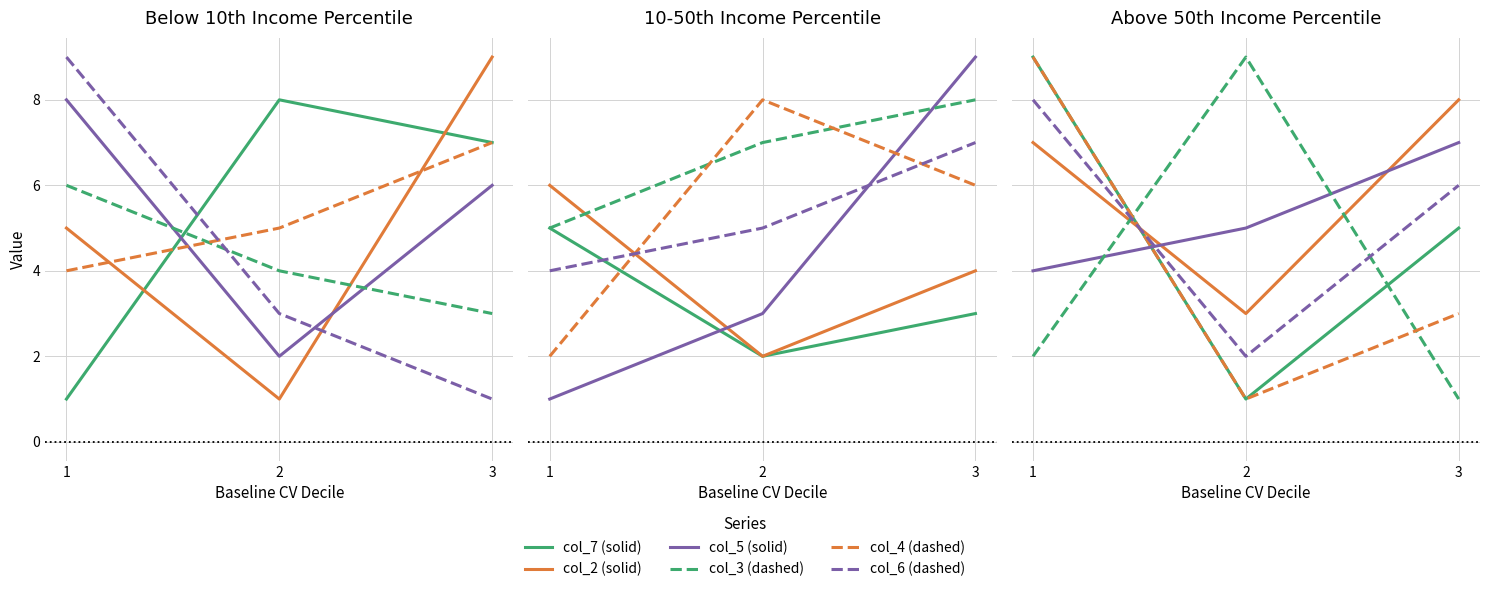

Which has a higher value, 1 or 2?

1